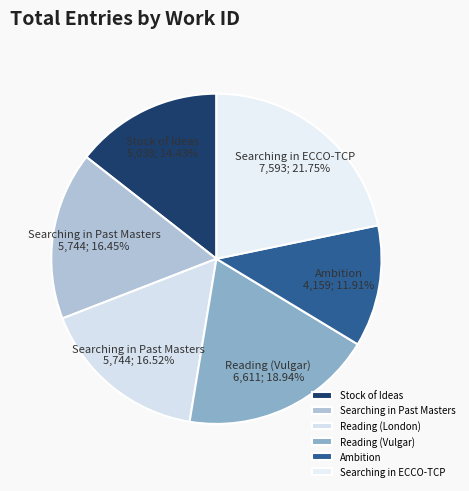

Which has a higher value, Reading (Vulgar) or Ambition?

Reading (Vulgar)